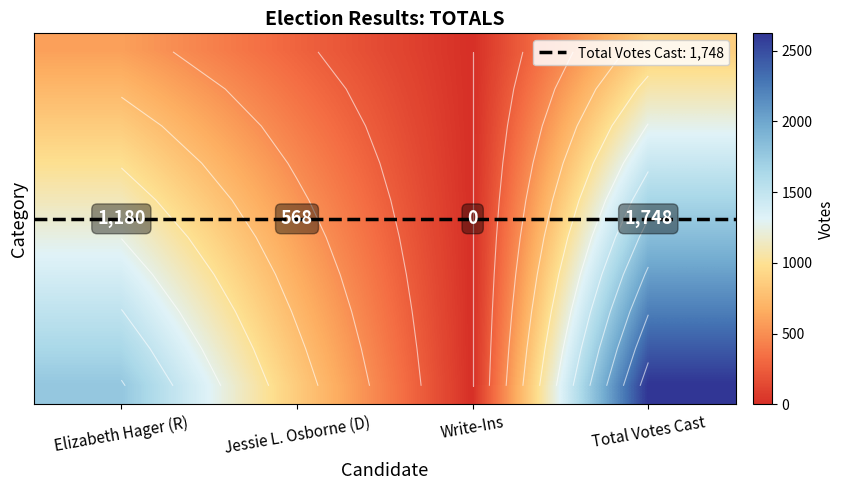

At which category is the sum across all series the highest?

Total Votes Cast